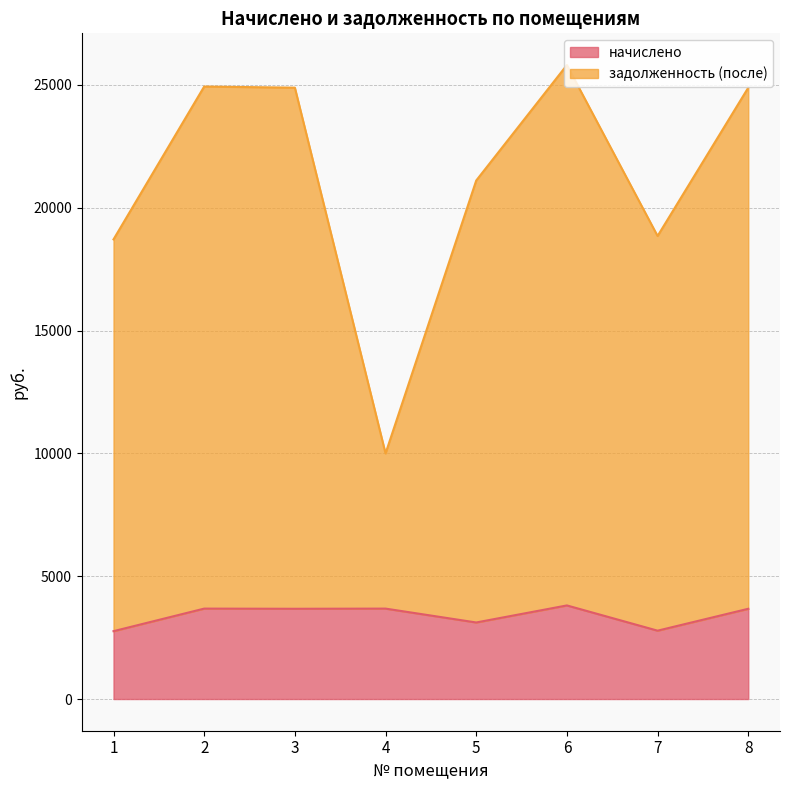

The задолженность (после) series shows 17676.6 at 6. True or false?

False